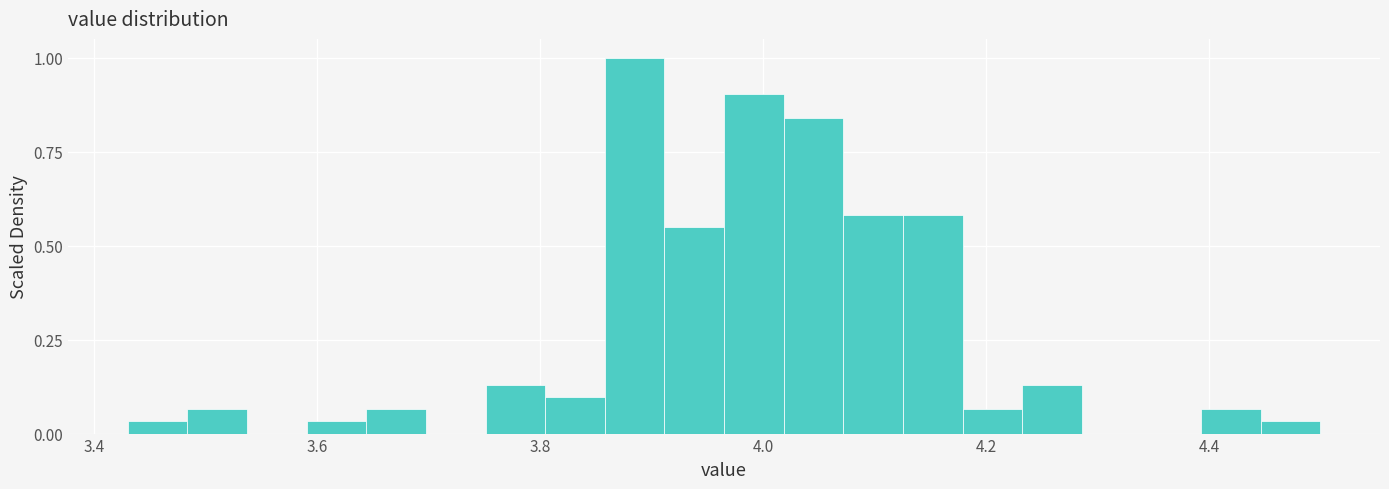

Read against the x-axis, roughly where is the centre of the tallest bar?

3.88